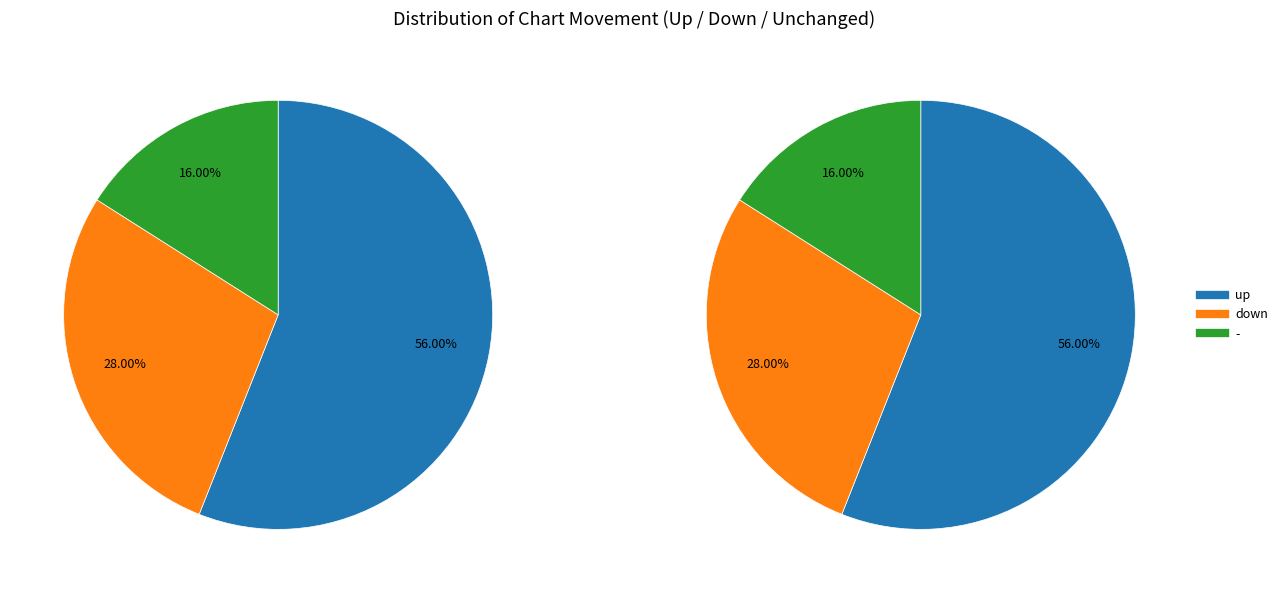

What is the change in value from up to -?

-40